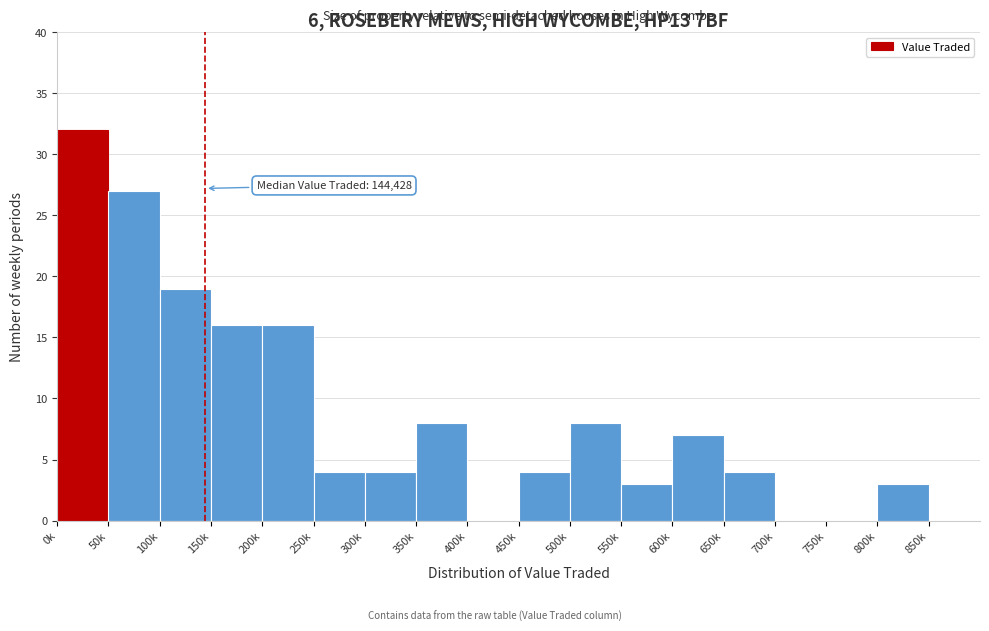

Reading right to left, extract all data points from this chart.

850k=0	800k=3	750k=0	700k=0	650k=4	600k=7	550k=3	500k=8	450k=4	400k=0	350k=8	300k=4	250k=4	200k=16	150k=16	100k=19	50k=27	0k=32